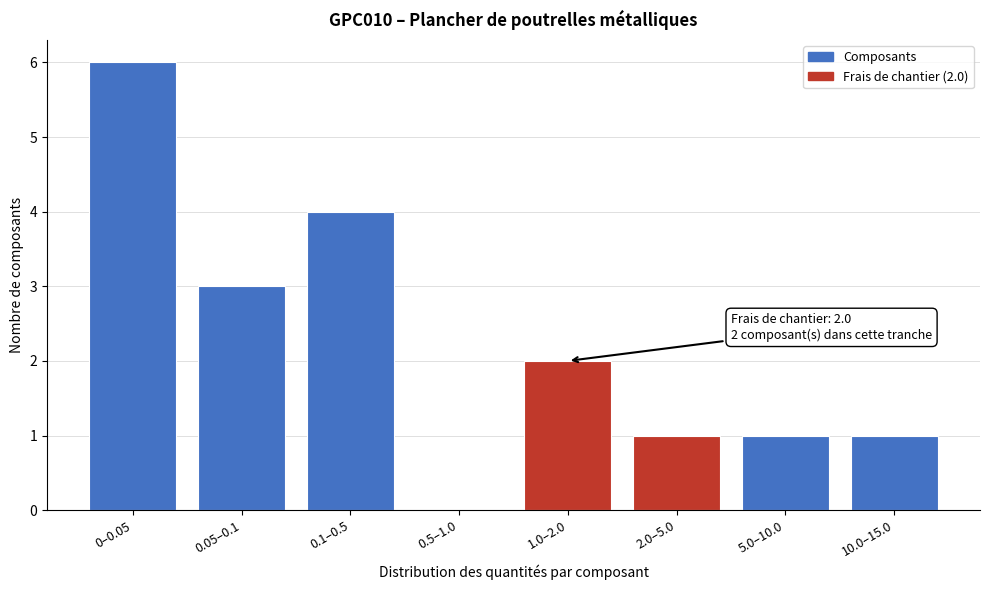

Reading right to left, list all the values displayed in this chart.

10.0–15.0=1	5.0–10.0=1	2.0–5.0=1	1.0–2.0=2	0.5–1.0=0	0.1–0.5=4	0.05–0.1=3	0–0.05=6